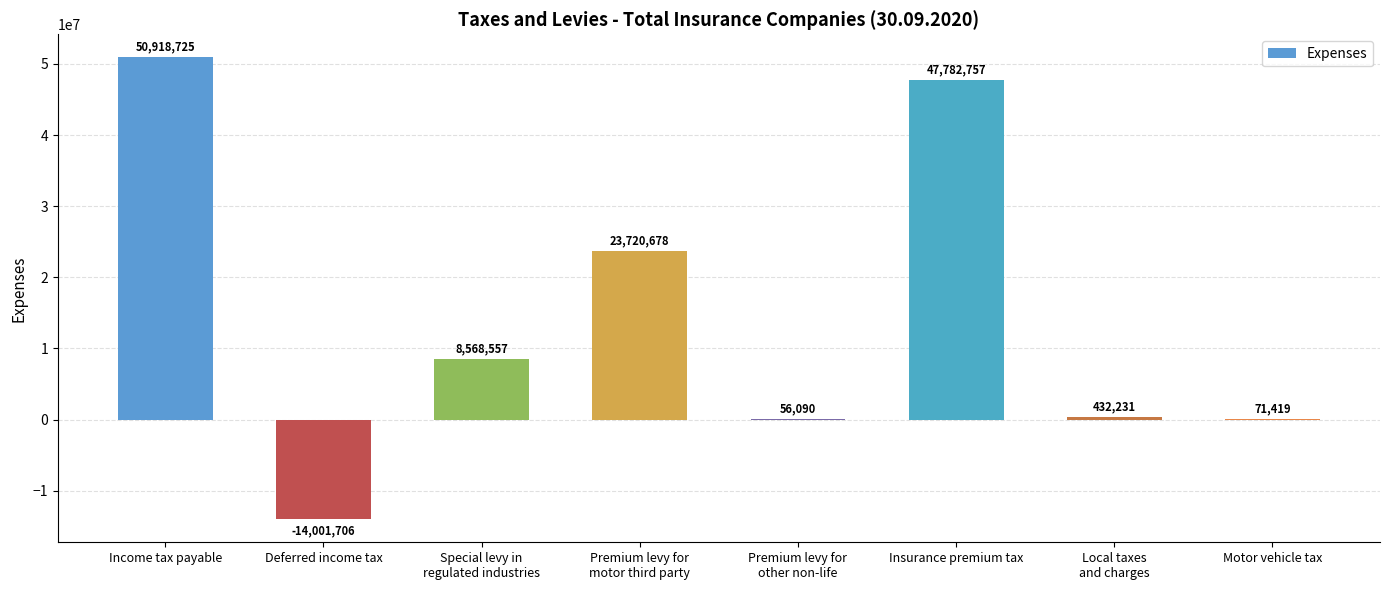

What is the greatest value displayed?

50918725